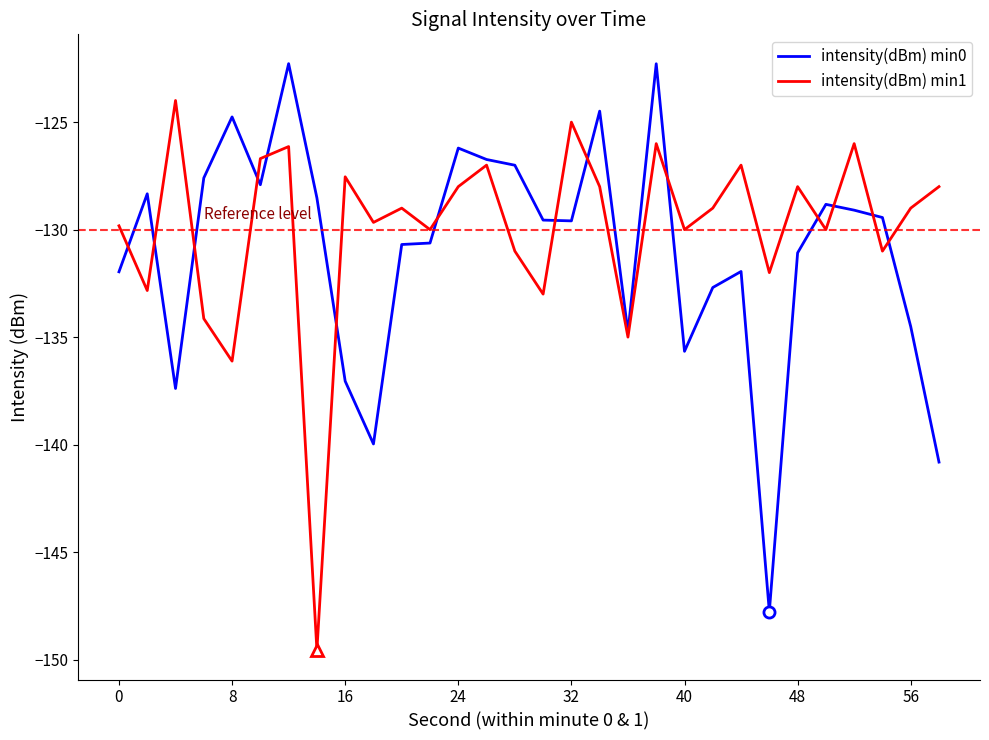

List the series in order of their peak value, highest first.

intensity(dBm) min0, intensity(dBm) min1